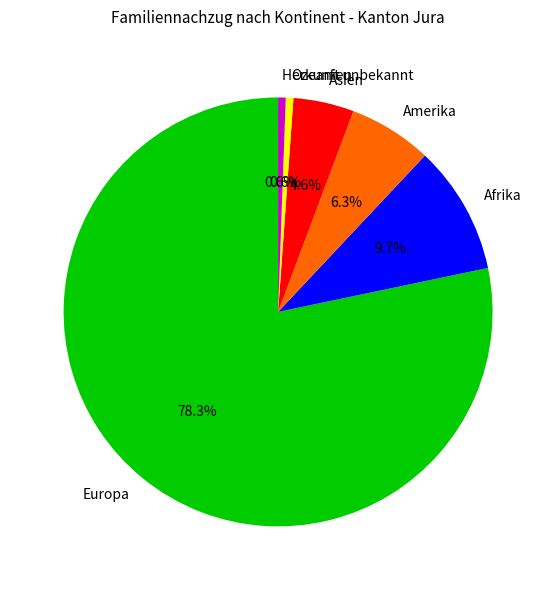

Which has a higher value, Asien or Afrika?

Afrika